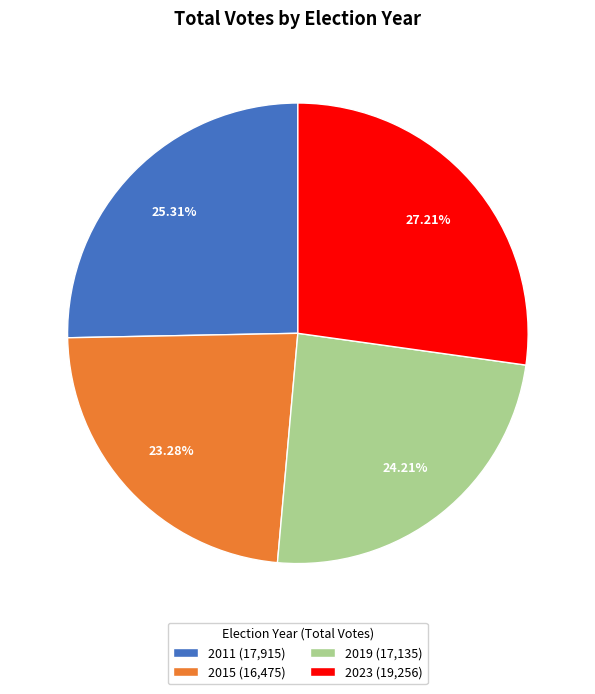

Rank the categories by value from highest to lowest.

2023, 2011, 2019, 2015